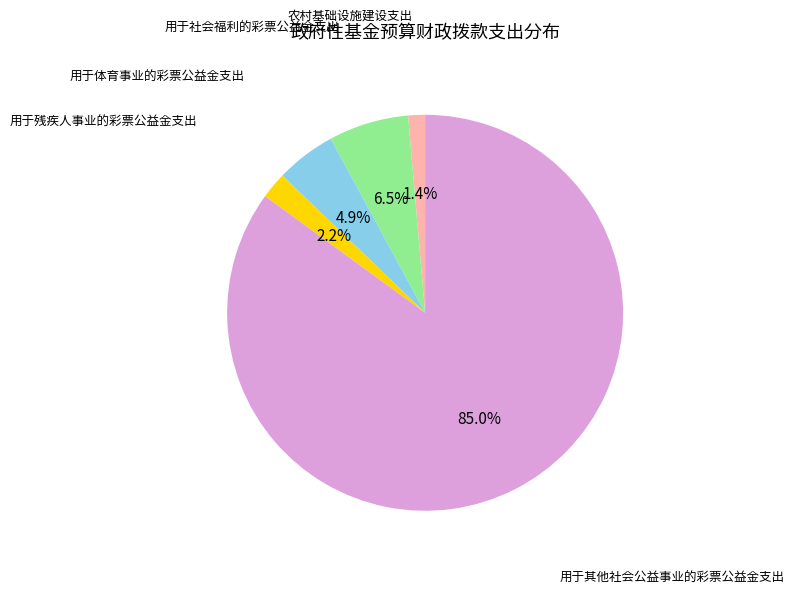

Is there a majority slice in this chart?

Yes